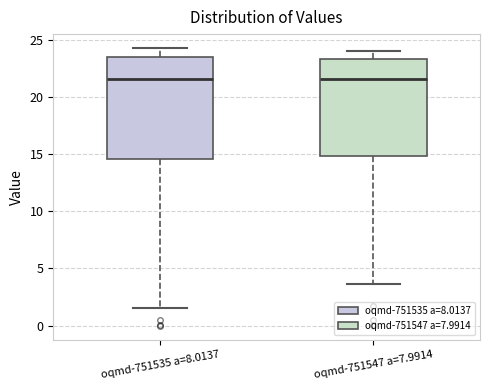

Where does the median line of the box for oqmd-751547 a=7.9914 sit on the y-axis? The values are not printed on the chart, so give them approximately, as read against the axis.

21.5